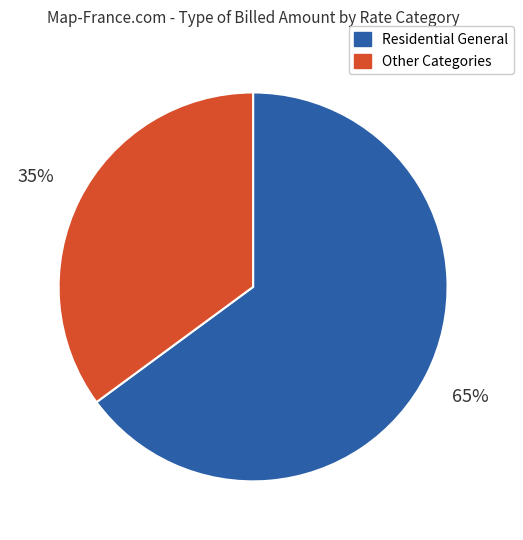

To the nearest percent, what is the difference between the largest and smallest slice percentages?

30%